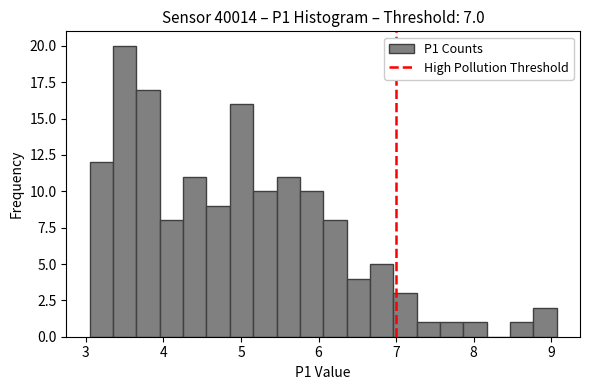

Read against the x-axis, roughly where is the centre of the tallest bar?

3.5